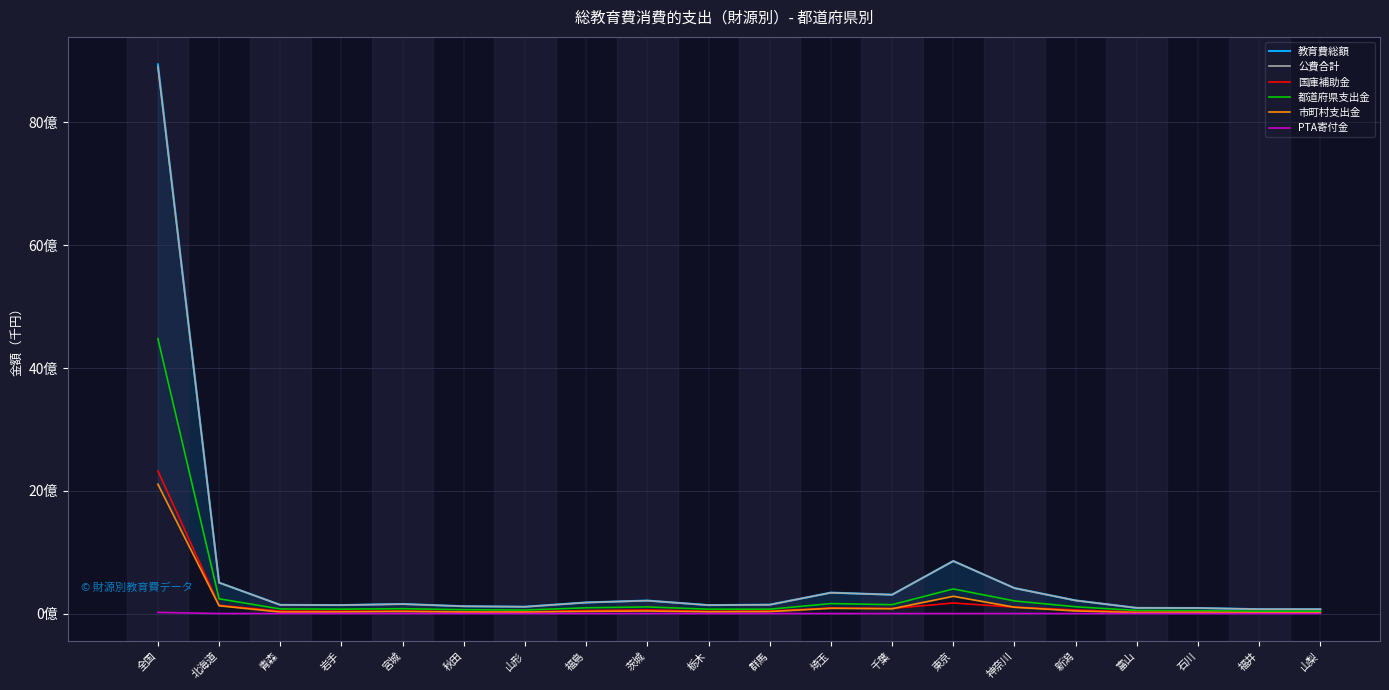

True or false: 国庫補助金 and PTA寄付金 cross at least once.

False